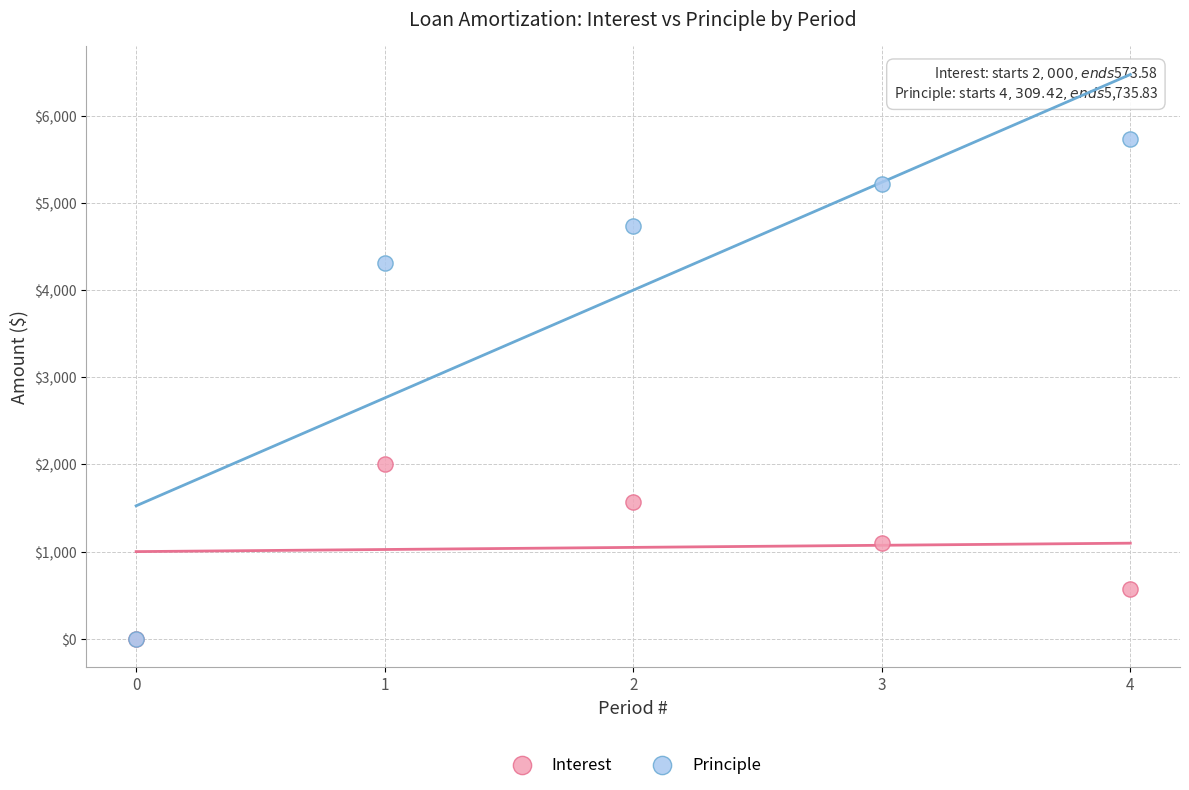

In the Interest series, what Y value is closest to 1000?

1095.0